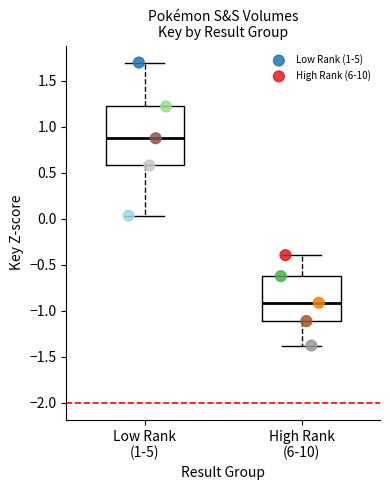

Which series has the widest spread of Y values?

Low Rank (1-5)